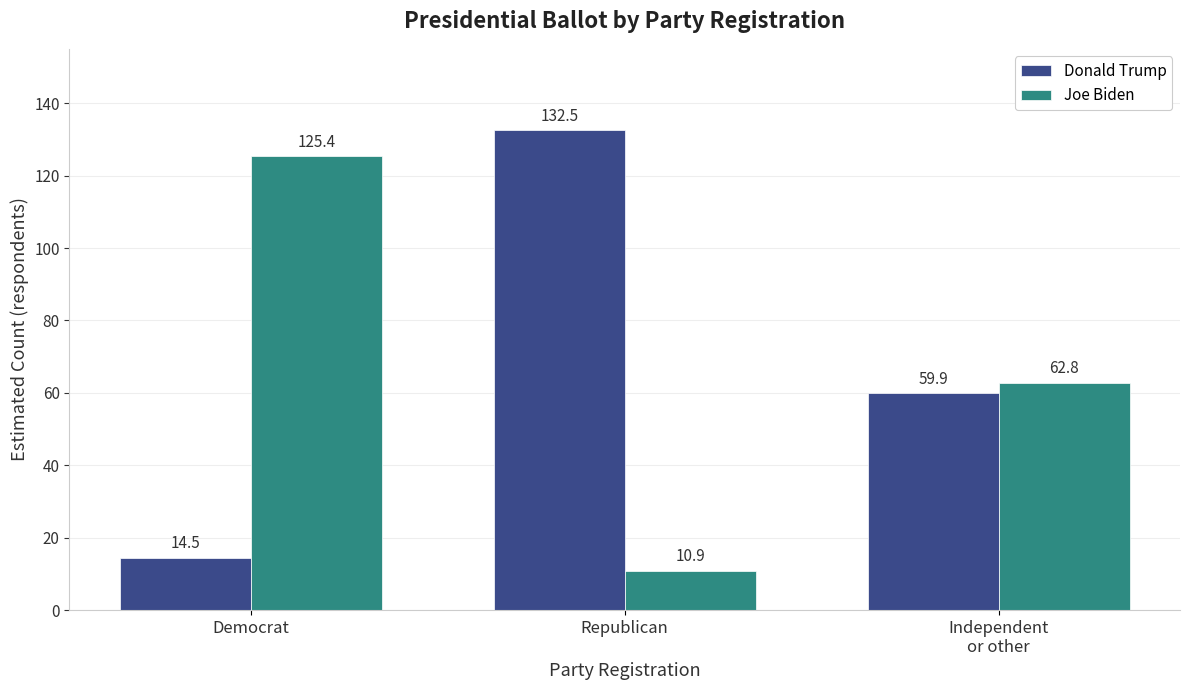

What is the difference between the maximum and minimum values in the Joe Biden series?

114.5